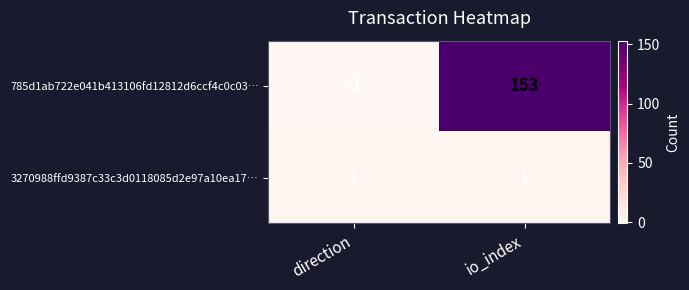

How many series are shown in this chart?

2